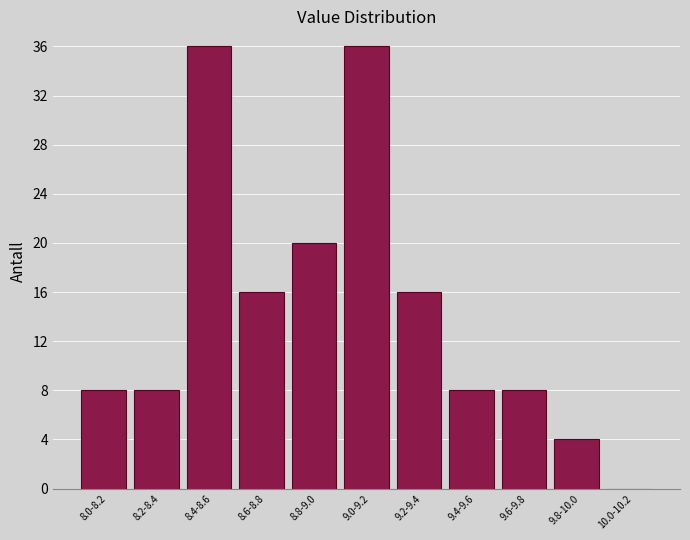

Reading left to right, transcribe all the data shown in this chart.

8.0-8.2=8	8.2-8.4=8	8.4-8.6=36	8.6-8.8=16	8.8-9.0=20	9.0-9.2=36	9.2-9.4=16	9.4-9.6=8	9.6-9.8=8	9.8-10.0=4	10.0-10.2=0